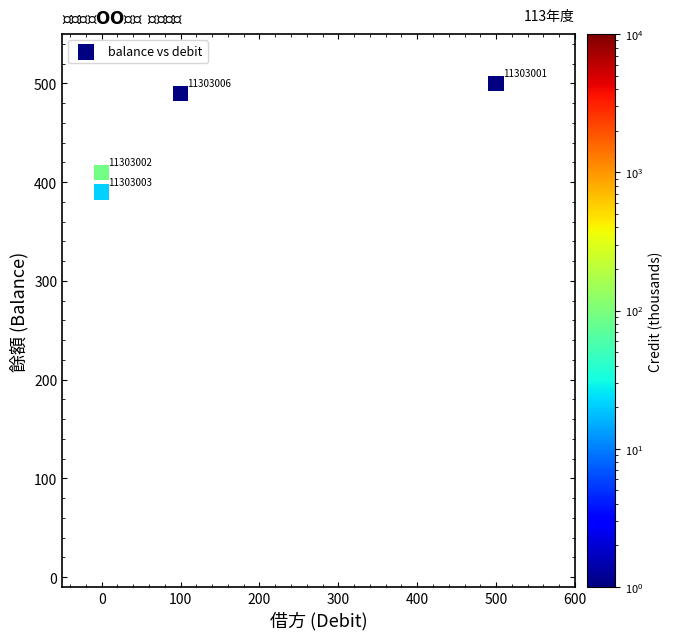

What Y value in the scatter plot is closest to 445?

410